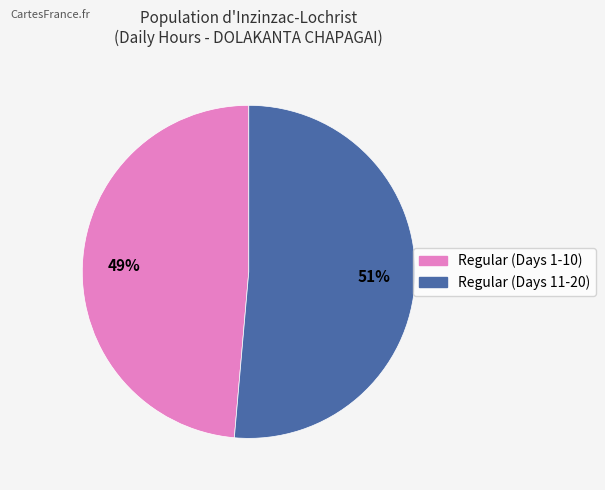

To the nearest percent, what is the average slice percentage?

50%